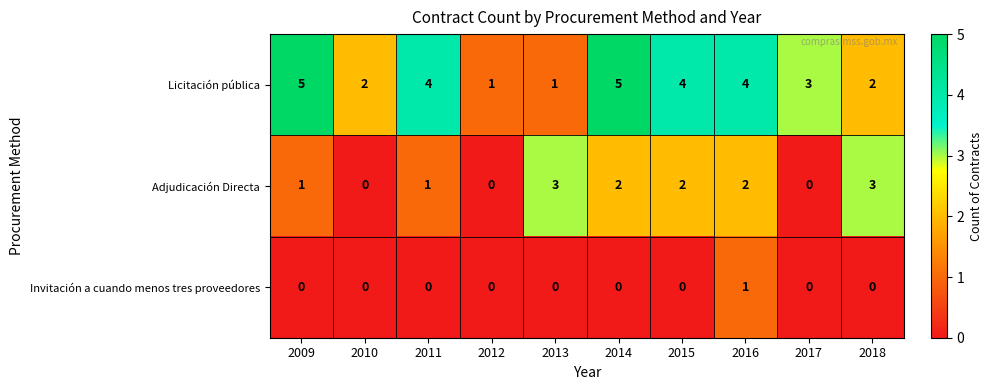

Is it true that Adjudicación Directa equals 3 at 2013?

True